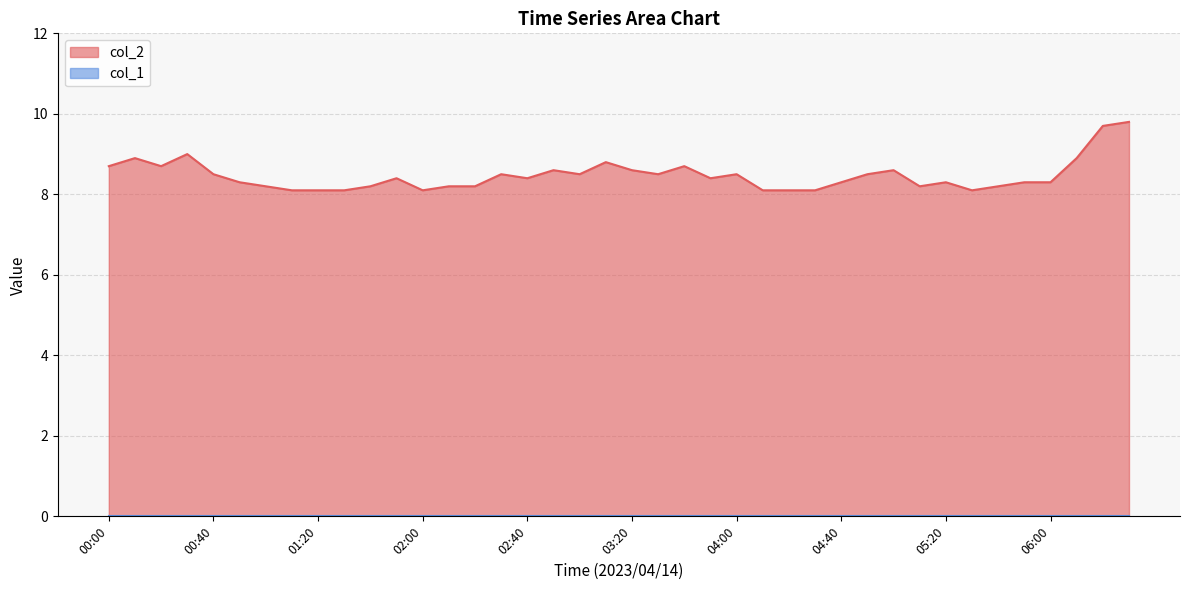

What is the sum of all values?

338.7